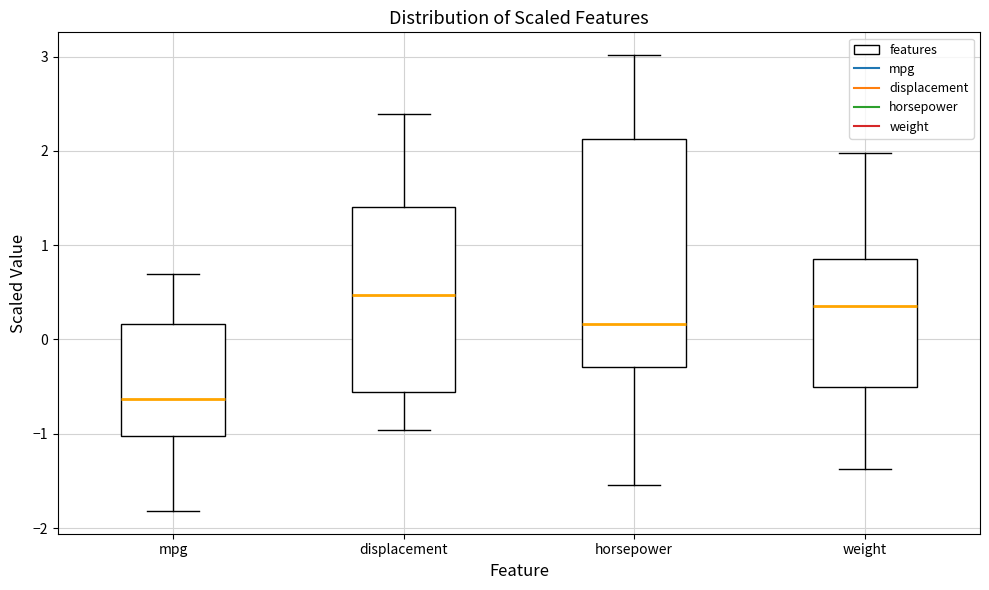

Where does the upper whisker of the box for weight end on the y-axis? The values are not printed on the chart, so give them approximately, as read against the axis.

2.0